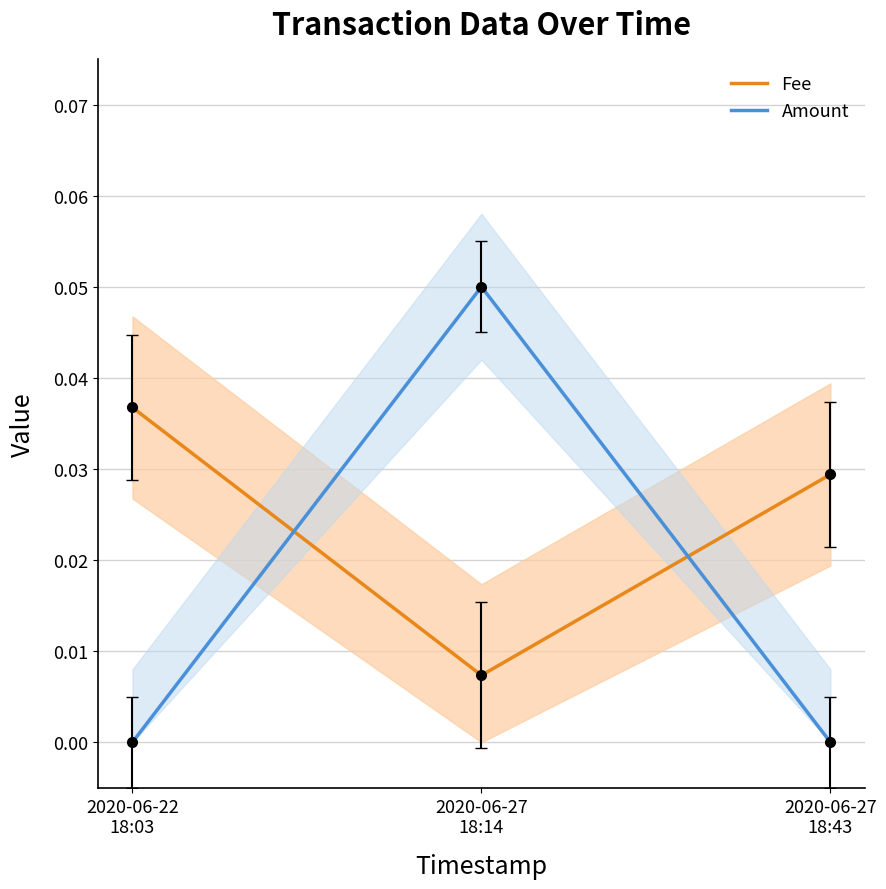

What is the label of the 1st point from the right?

2020-06-27
18:43